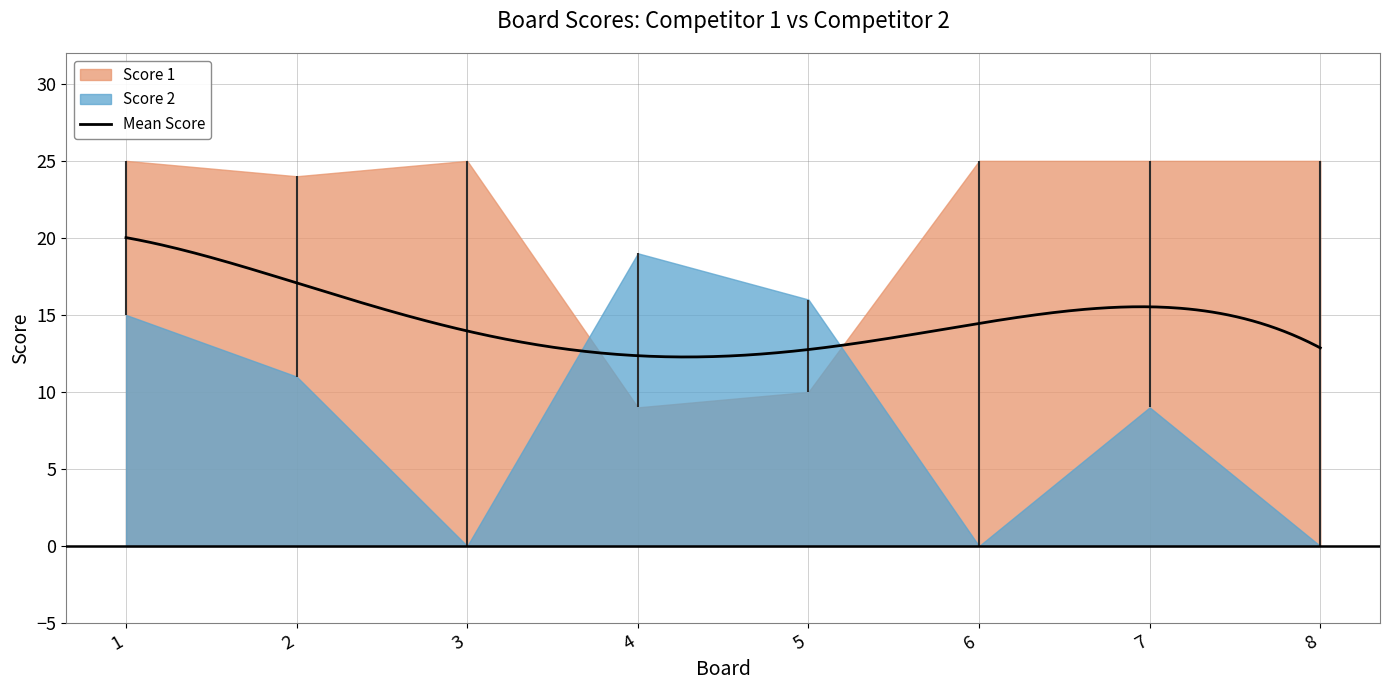

At which category does Score 1 reach its first local valley?

2